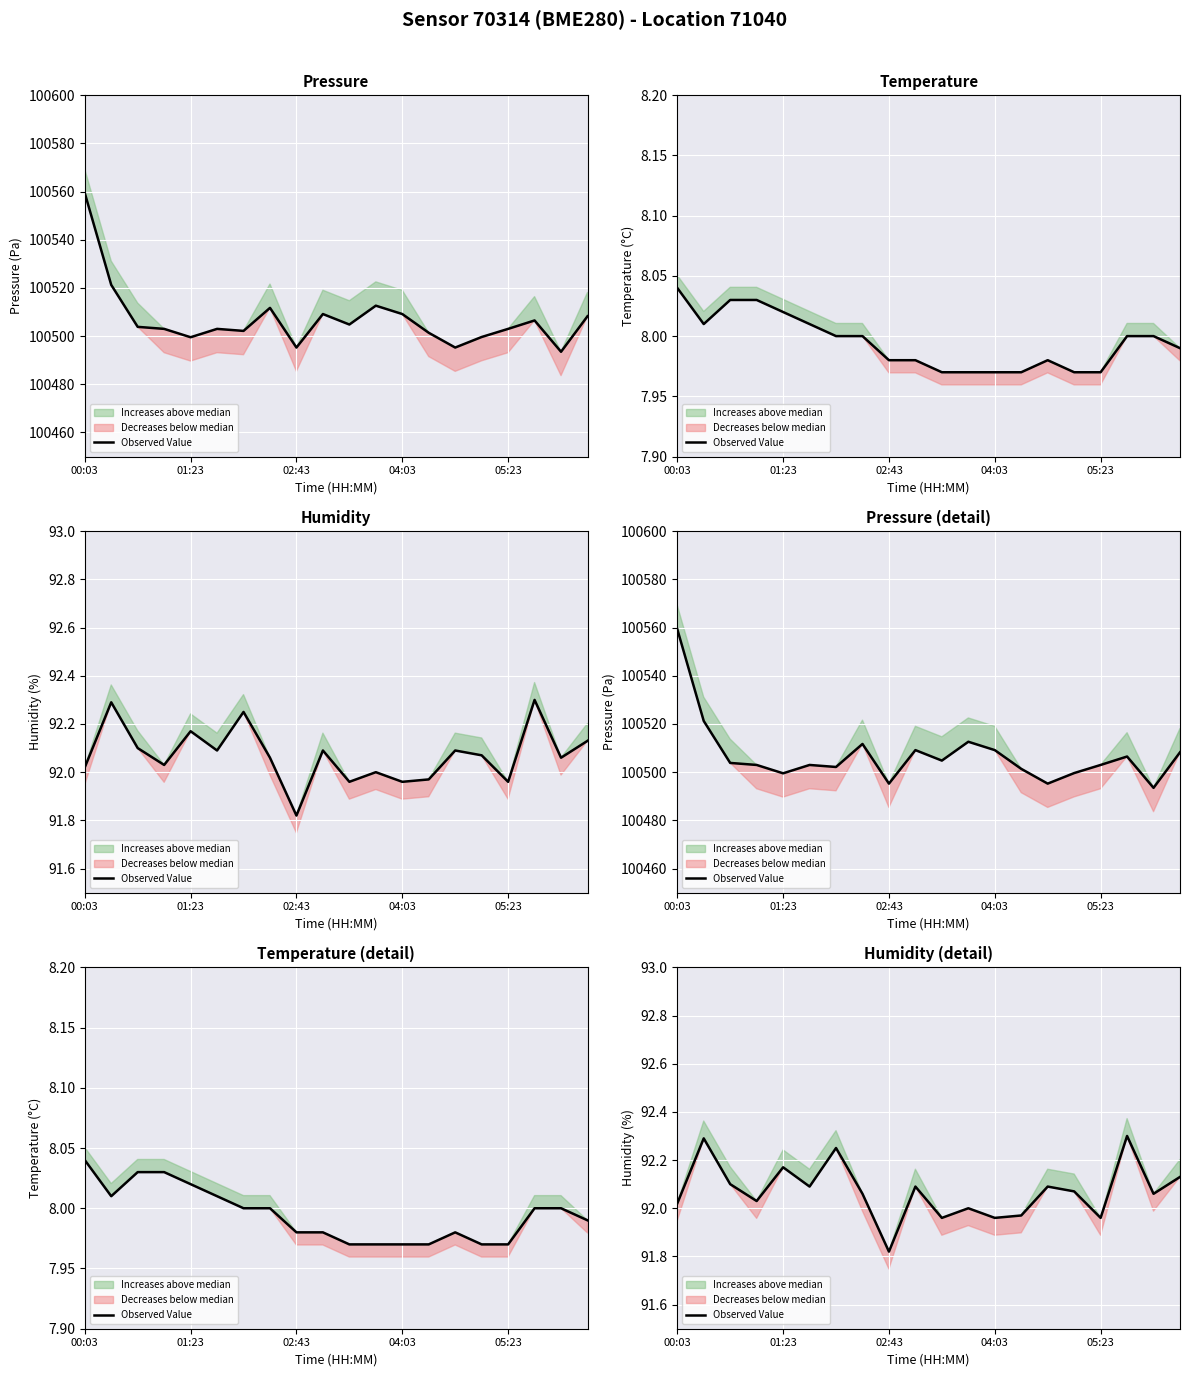

What is the difference between the second highest and second lowest values?

0.3